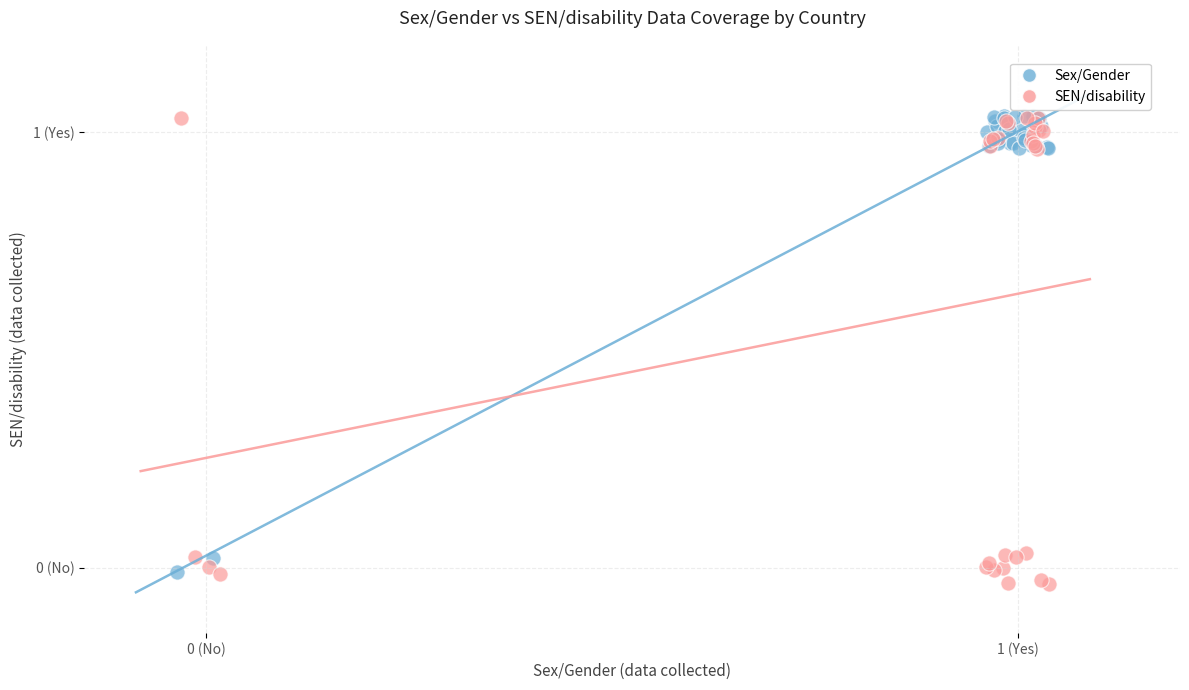

Which series reaches the minimum Y coordinate?

SEN/disability